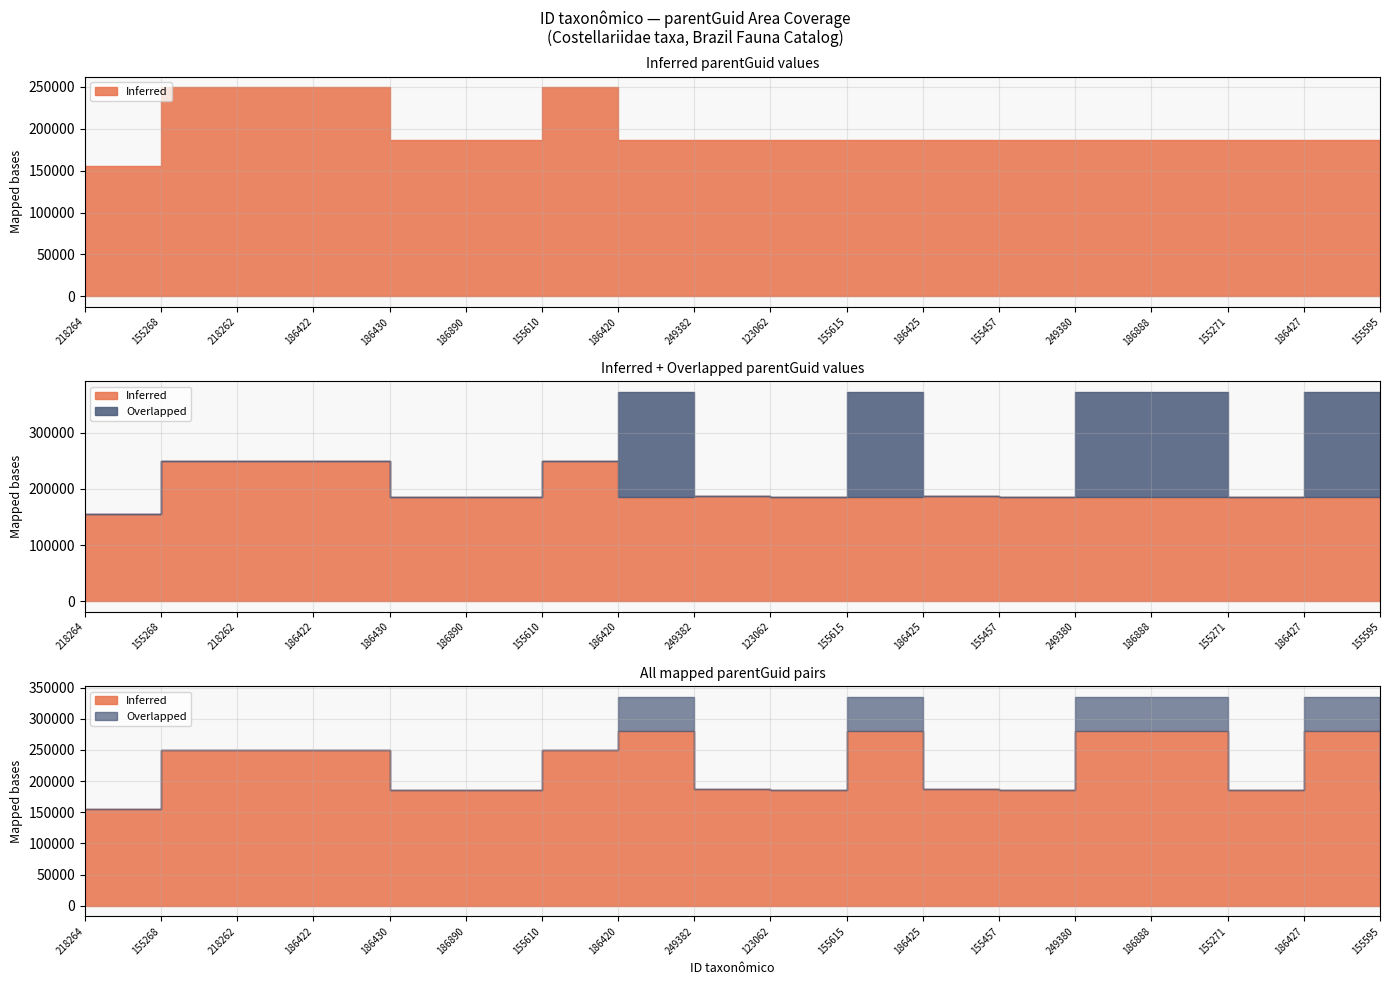

How many data points does each series have?

18